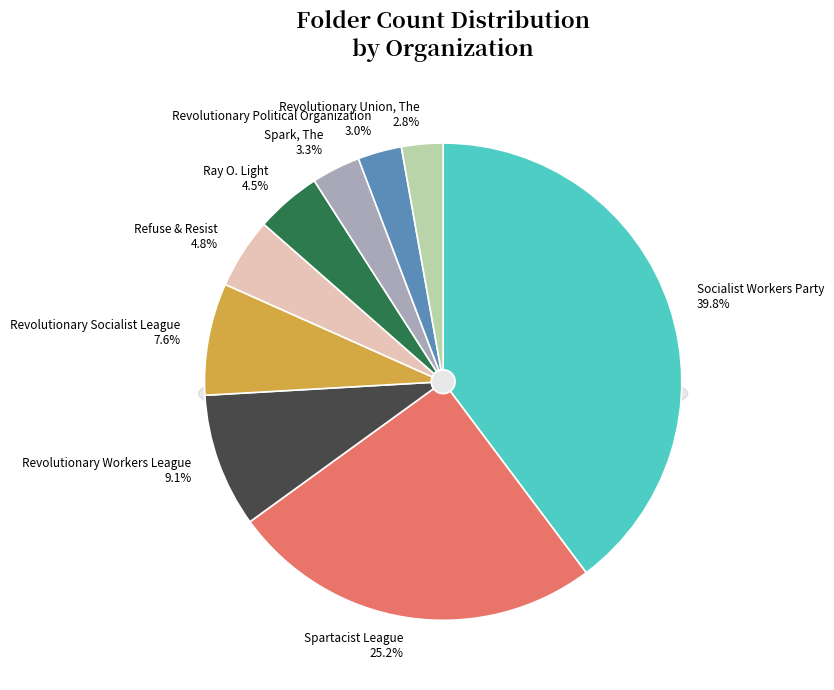

How many segments does this pie chart have?

9